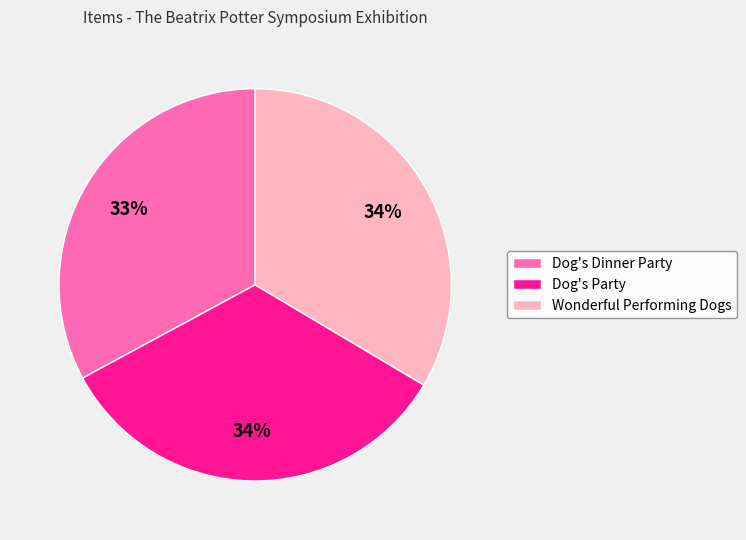

The Dog's Party slice represents 34% of the pie. True or false?

True